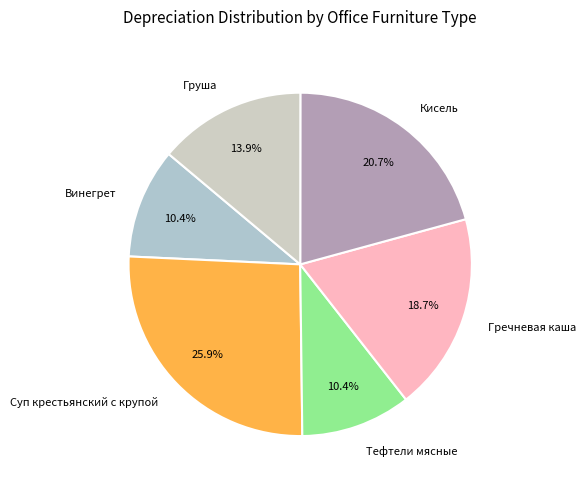

Is there any slice that represents more than half of the pie?

No